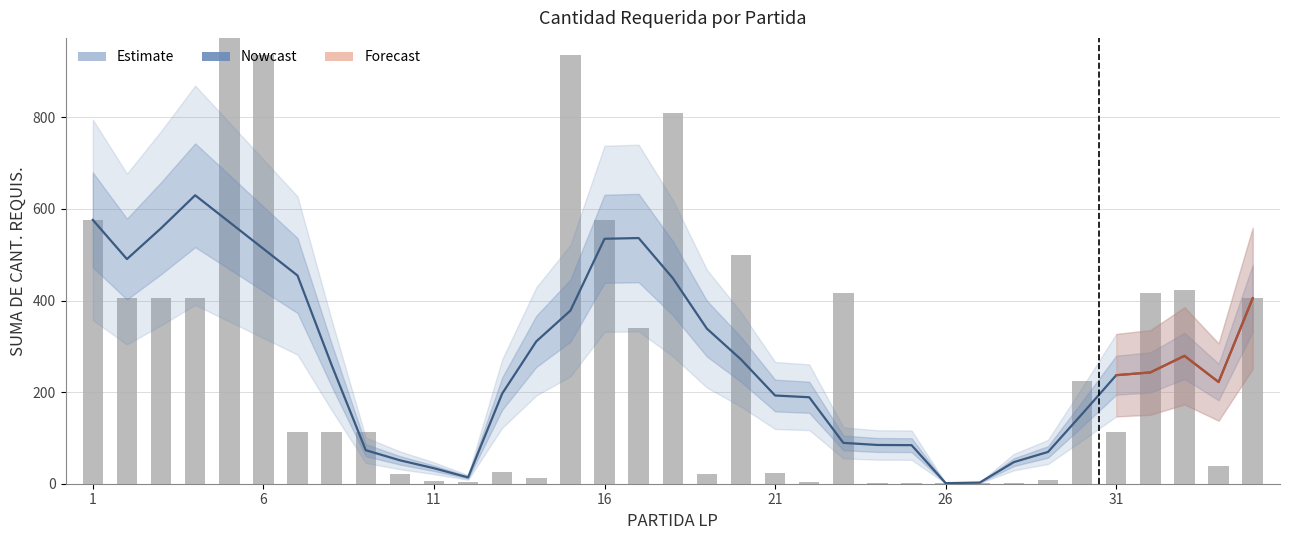

Reading left to right, transcribe all the data shown in this chart.

576.0	490.5	557.8	629.8	571.4	513.0	454.6	259.2	73.2	51.2	33.8	13.8	196.8	310.8	378.0	534.8	536.4	449.0	338.6	271.4	192.6	188.8	89.2	84.6	84.2	1.2	2.6	47.2	69.4	152.4	237.0	243.0	279.2	222.0	405.0